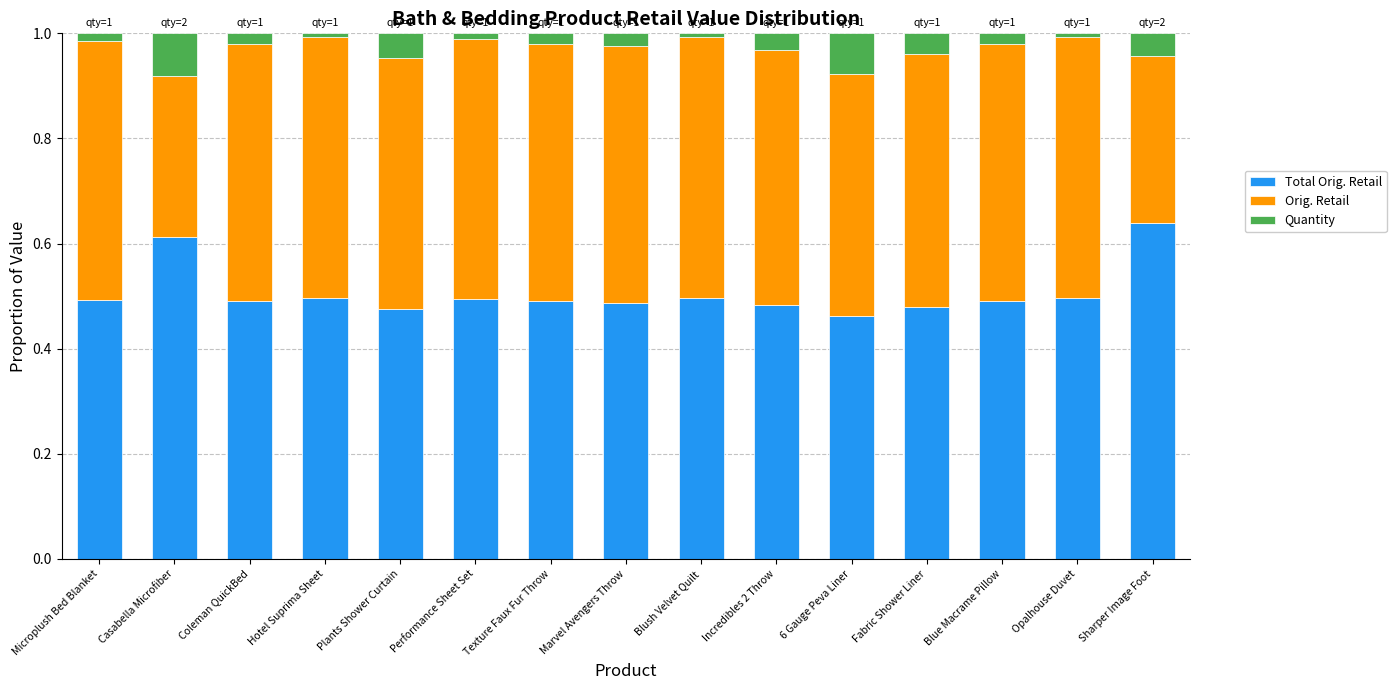

How many distinct data groups are displayed?

3